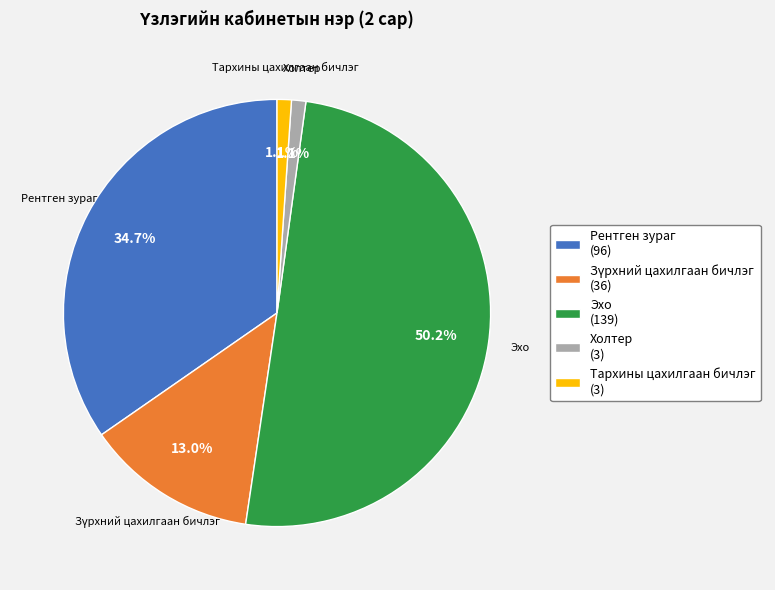

Which has a higher value, Эхо or Тархины цахилгаан бичлэг?

Эхо